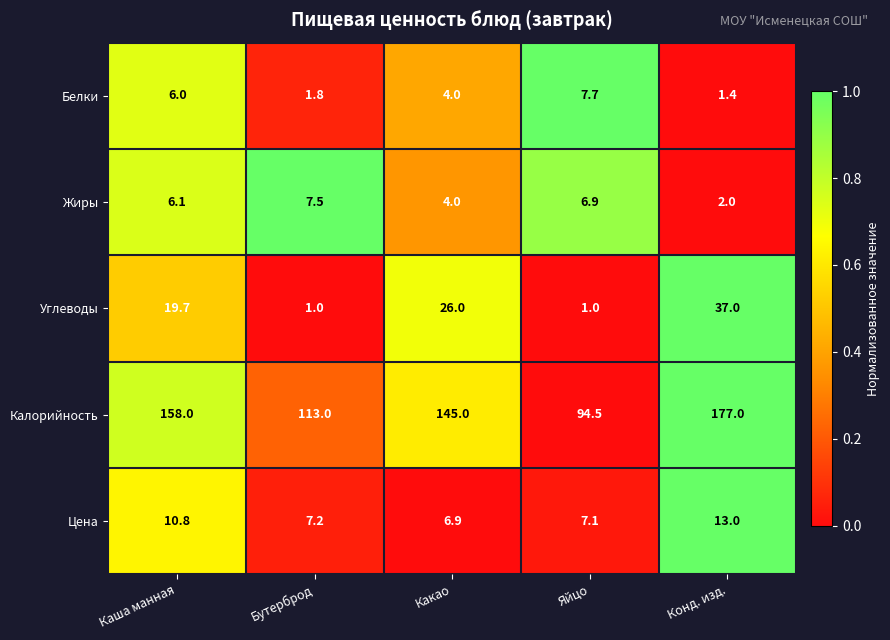

What is the sum of the Белки values at Каша манная and Какао?

10.0